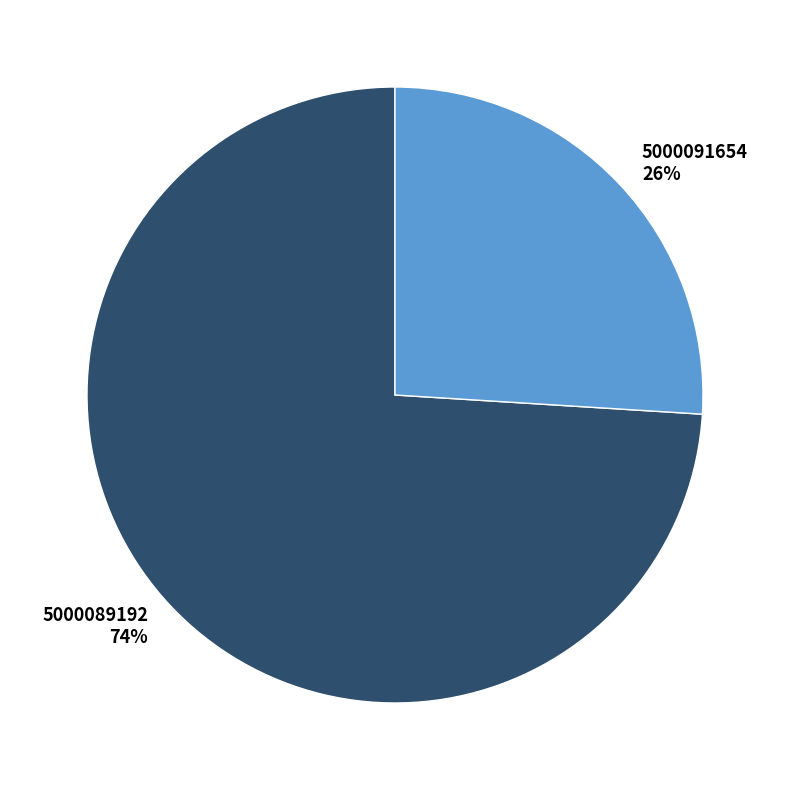

Is the sum of 5000089192 and 5000091654 greater than half?

Yes